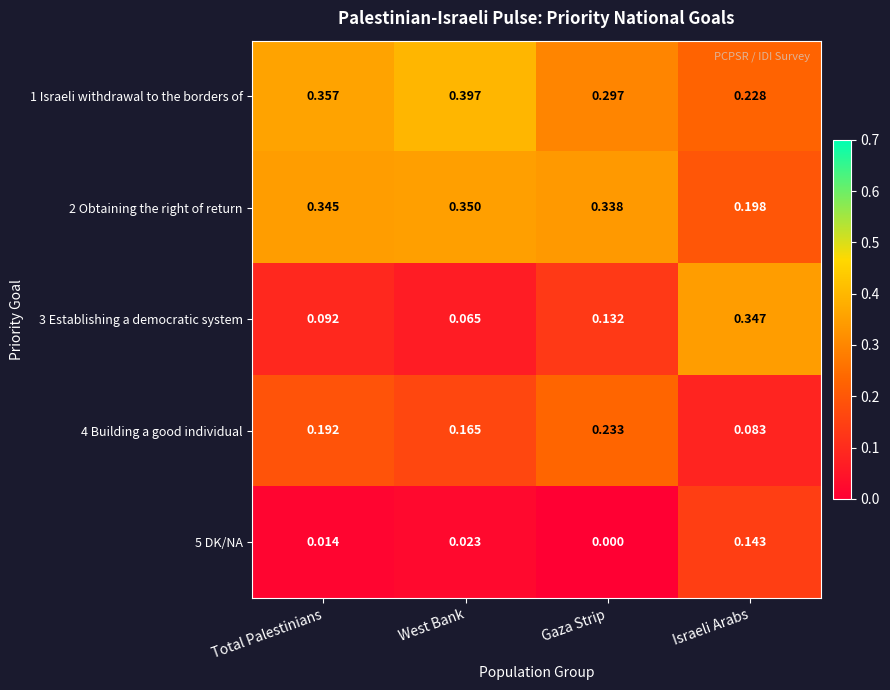

Is the value of 1 Israeli withdrawal to the borders of at Israeli Arabs greater than the value of 5 DK/NA at Total Palestinians?

Yes